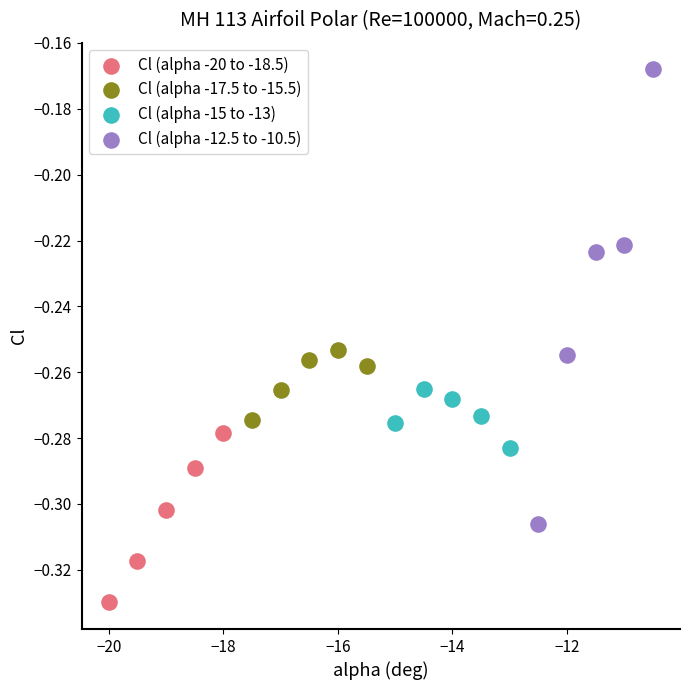

What are all the series names shown in the legend?

Cl (alpha -20 to -18.5), Cl (alpha -17.5 to -15.5), Cl (alpha -15 to -13), Cl (alpha -12.5 to -10.5)